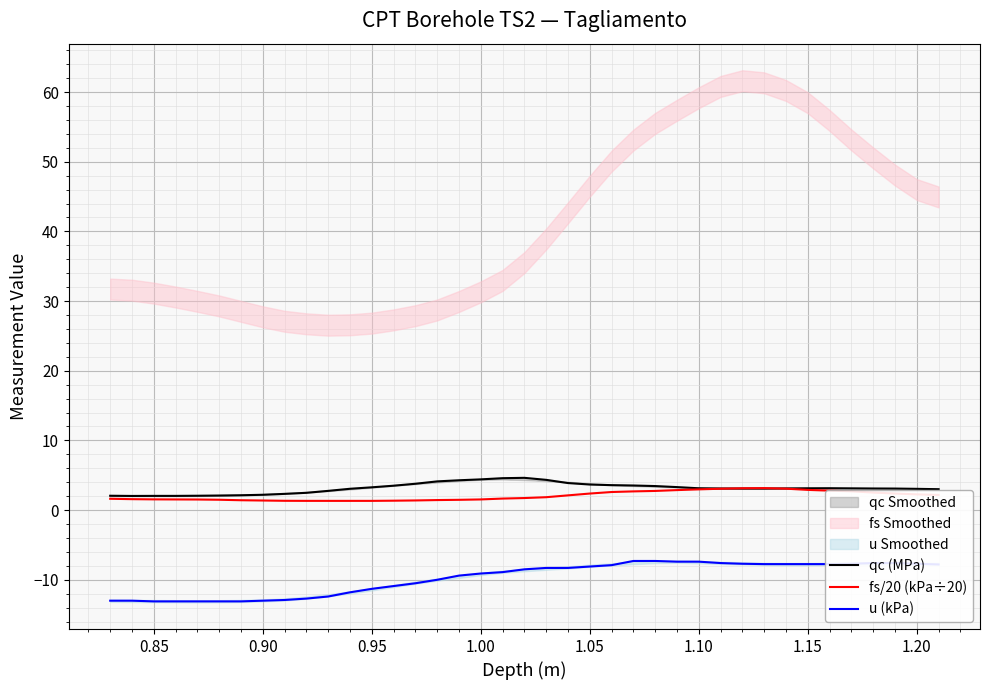

True or false: u (kPa) and fs/20 (kPa÷20) intersect in this chart.

False